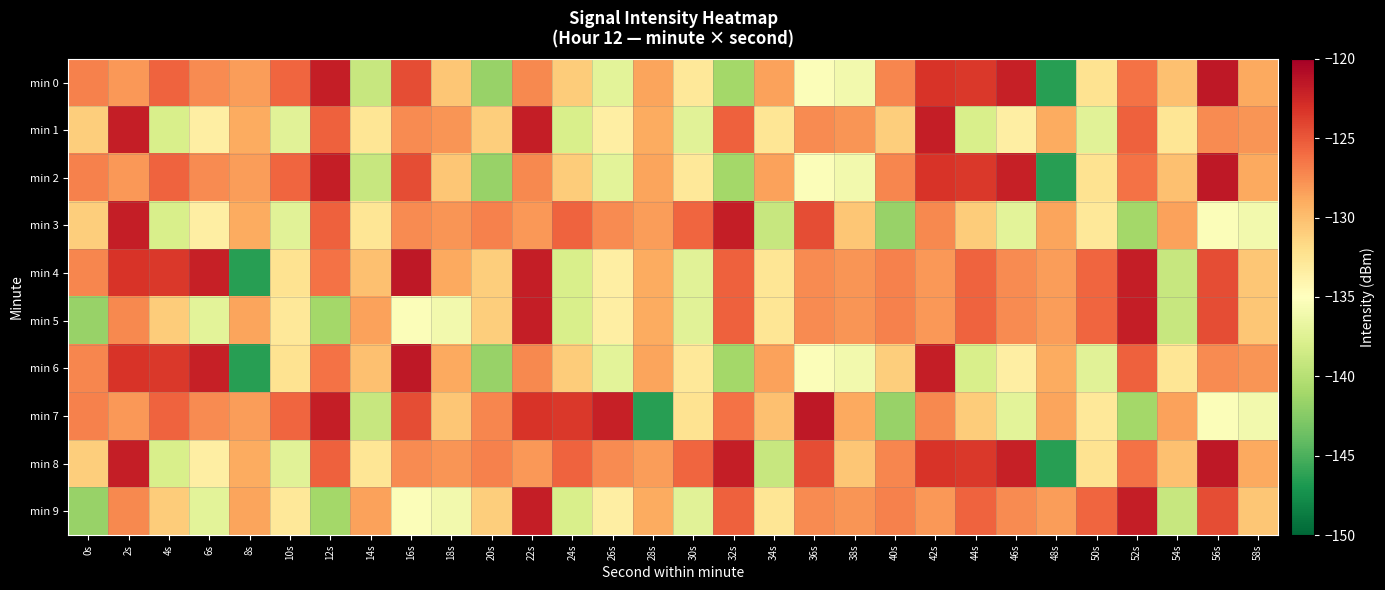

Between 12s and 58s, which is larger?

12s